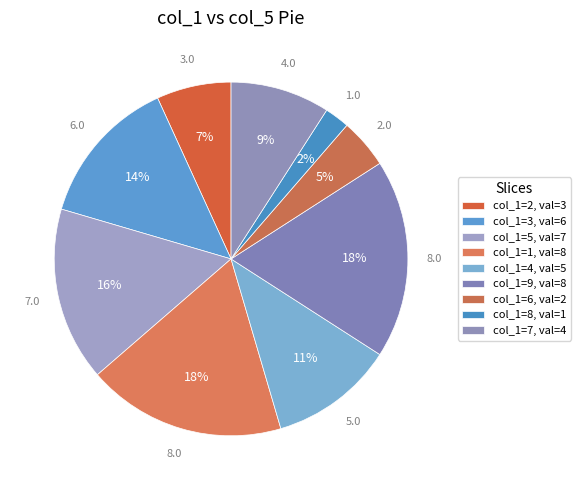

What is the largest slice in the pie chart?

1